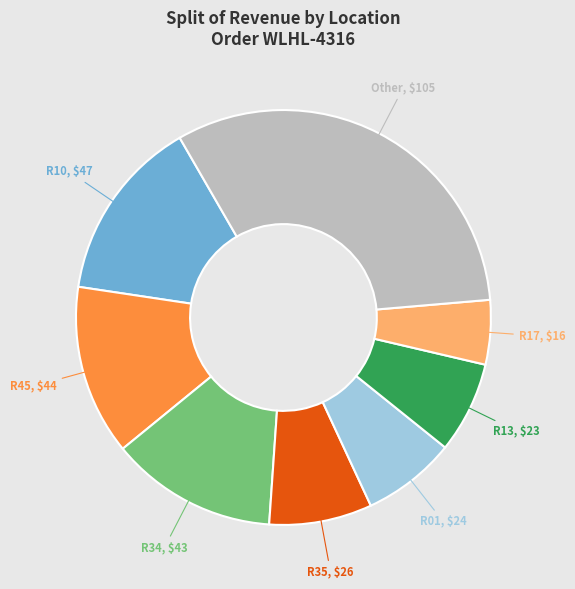

What is the ratio of the value at R45 to the value at R13?

1.9